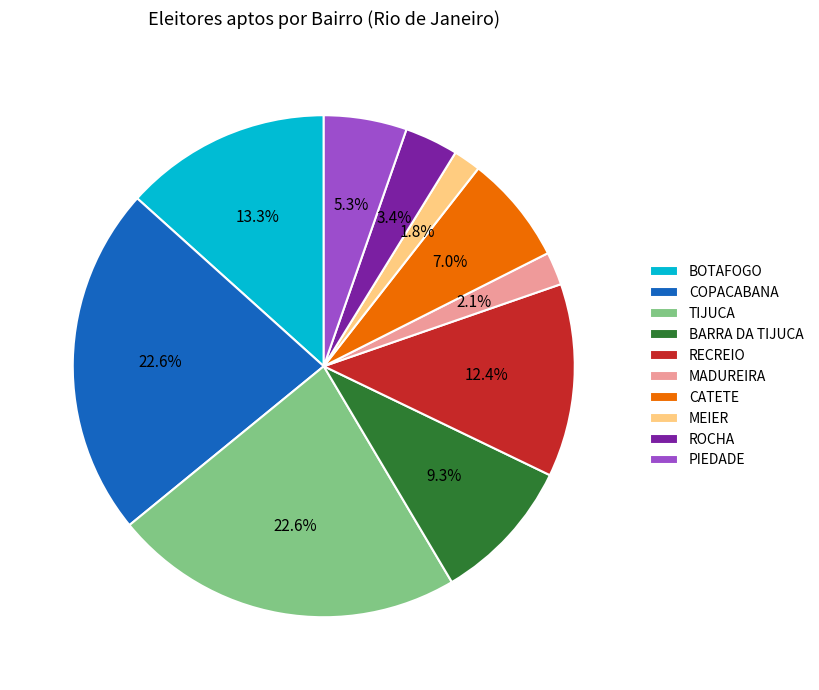

Does any single category account for the majority?

No